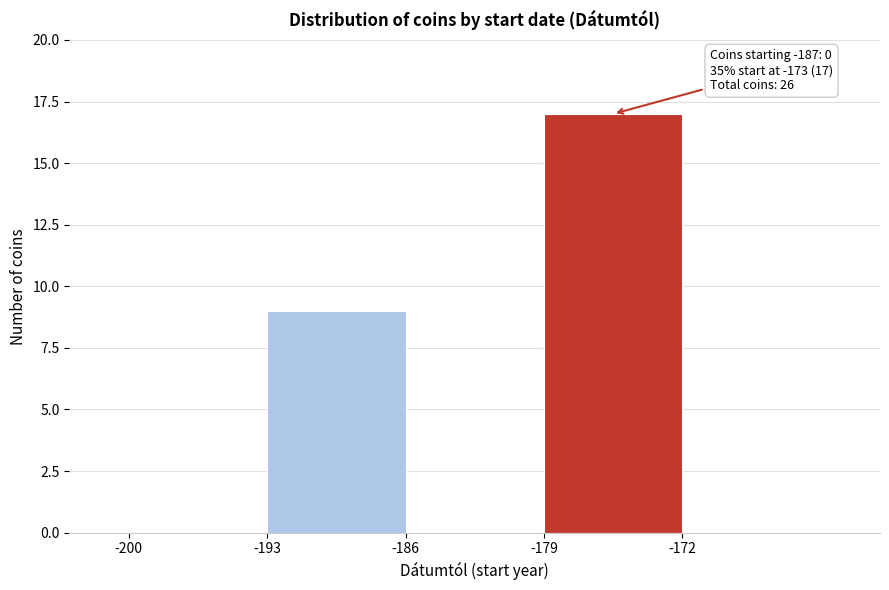

Which range on the x-axis has the tallest bar?

-179 to -172